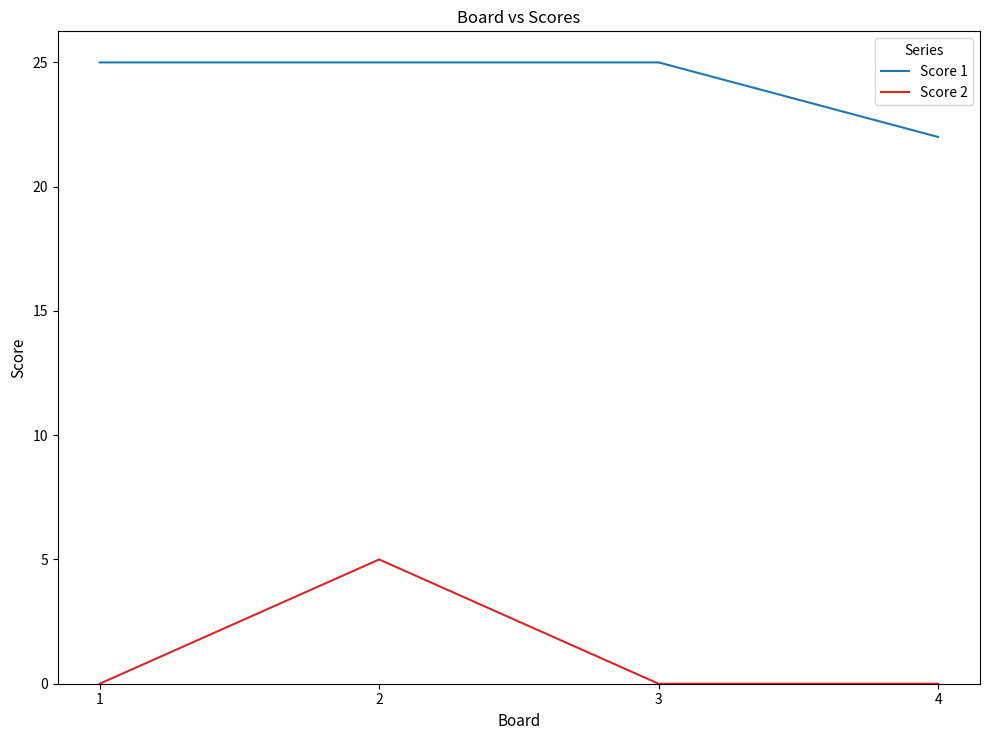

Reading left to right, extract all data points from this chart.

Score 1: 25	25	25	22
Score 2: 0	5	0	0